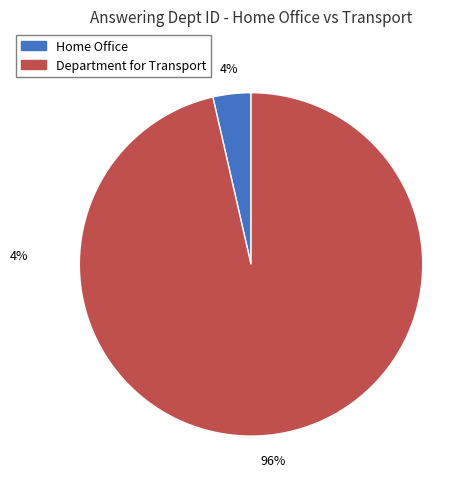

Do Home Office and Department for Transport together represent more than half of the pie?

Yes